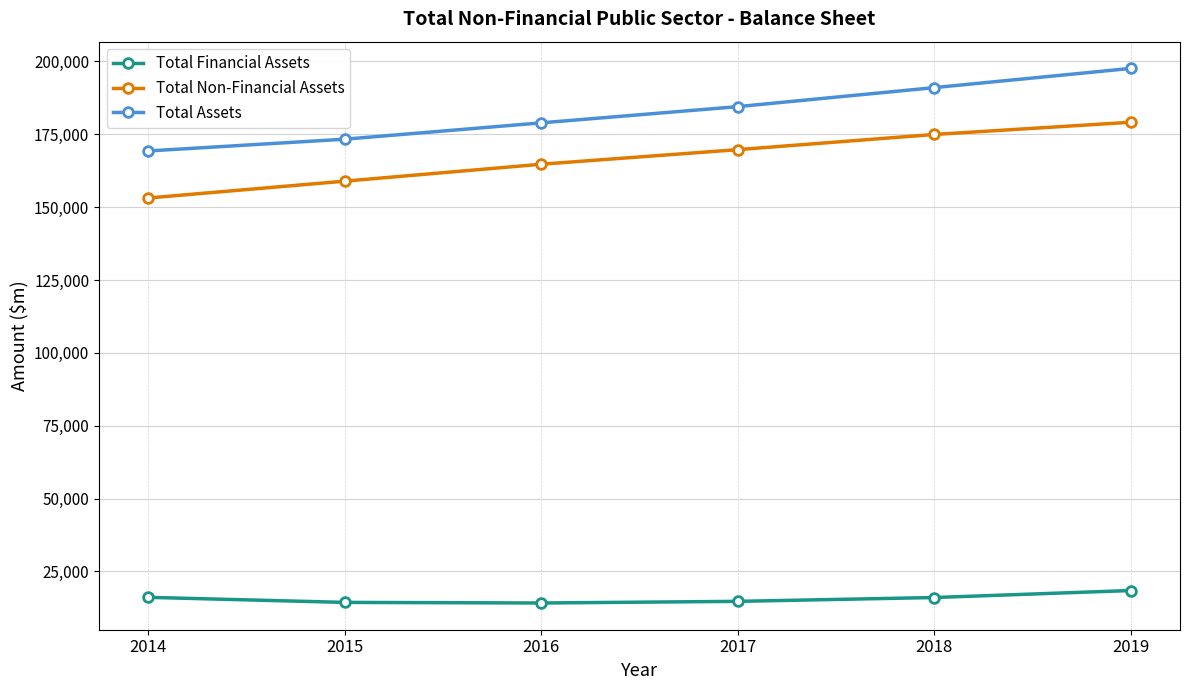

True or false: Total Non-Financial Assets and Total Assets intersect in this chart.

False